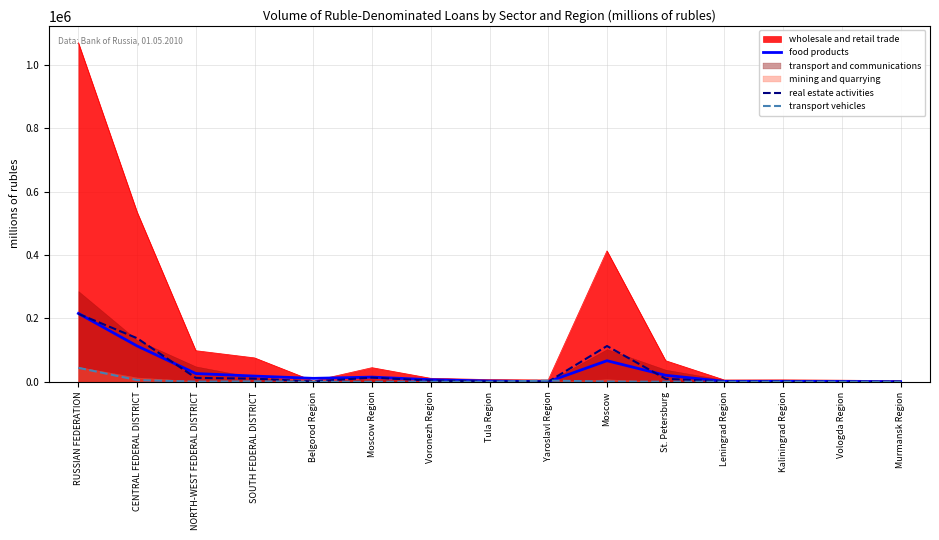

What is the label of the 10th point from the right?

Moscow Region